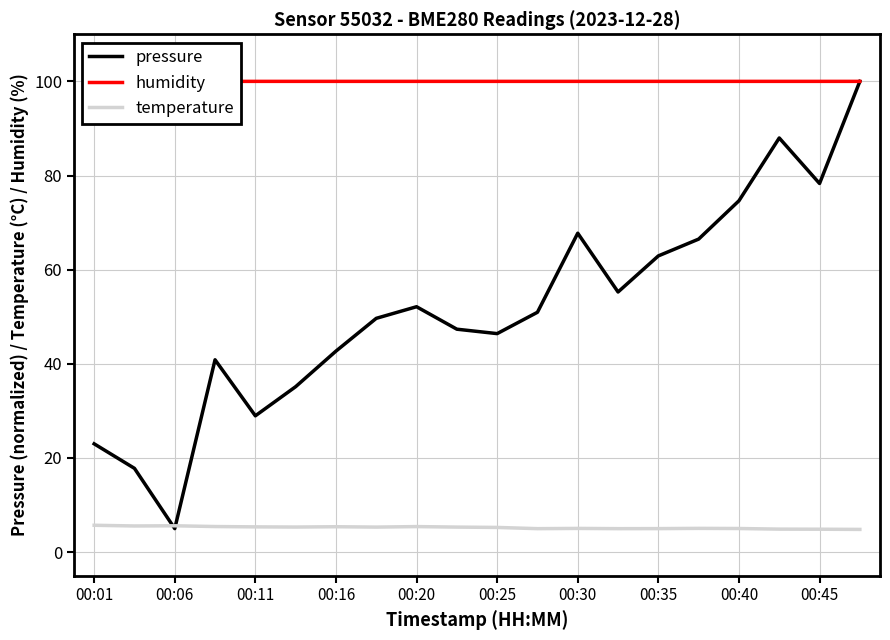

The value of pressure at 00:20 is 52.1. True or false?

True